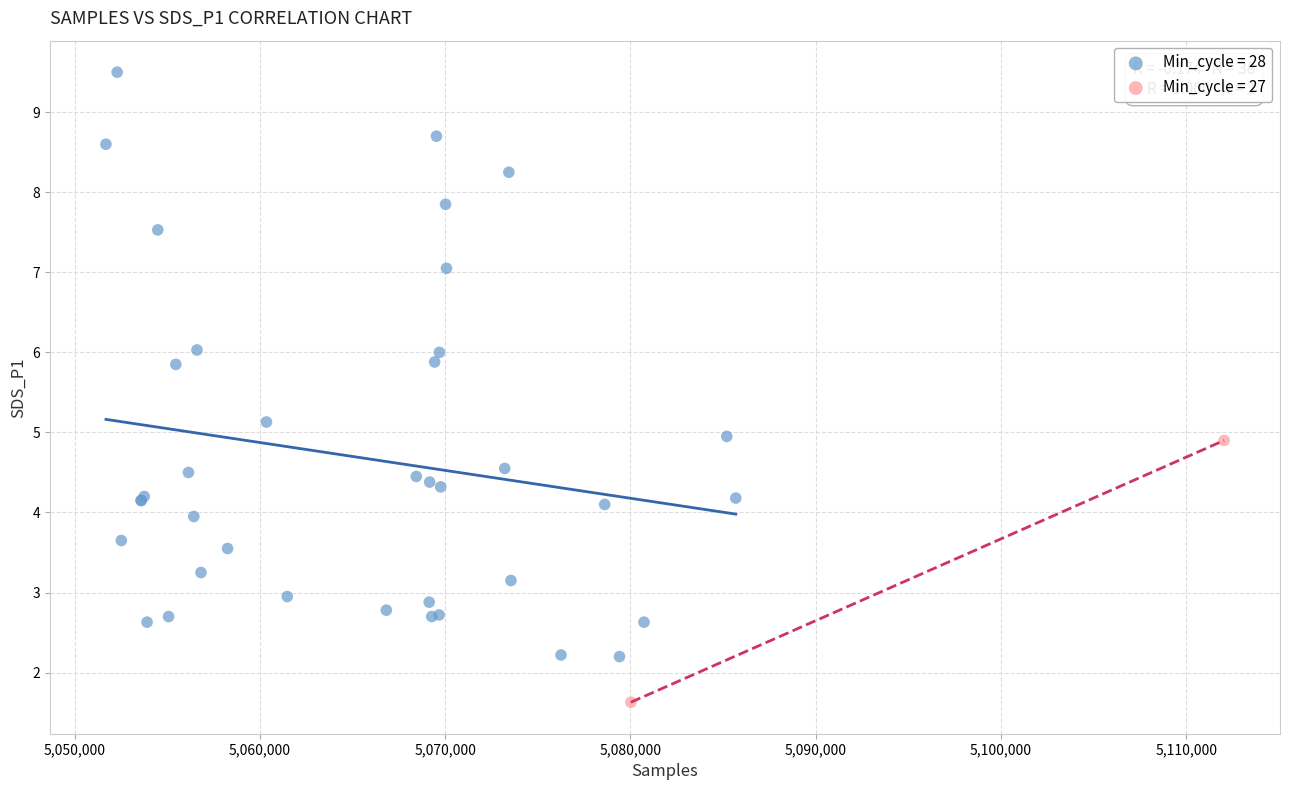

What are all the series names shown in the legend?

Min_cycle = 28, Min_cycle = 27